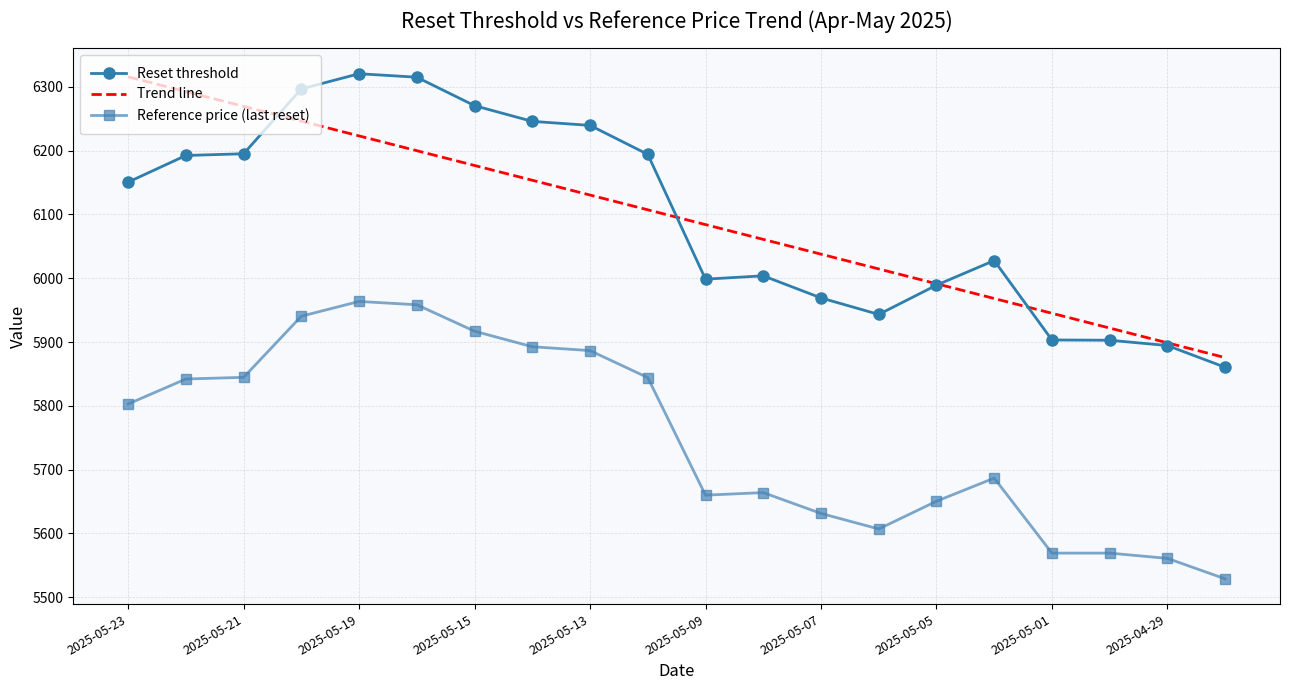

True or false: Reset threshold and Reference price (last reset) intersect in this chart.

False